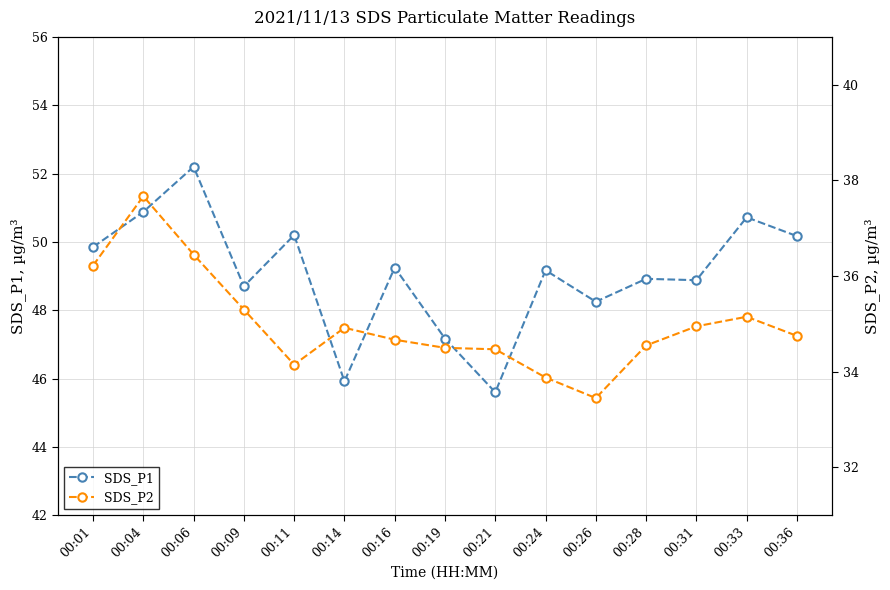

Between 00:19 and 00:11, which is larger?

00:11